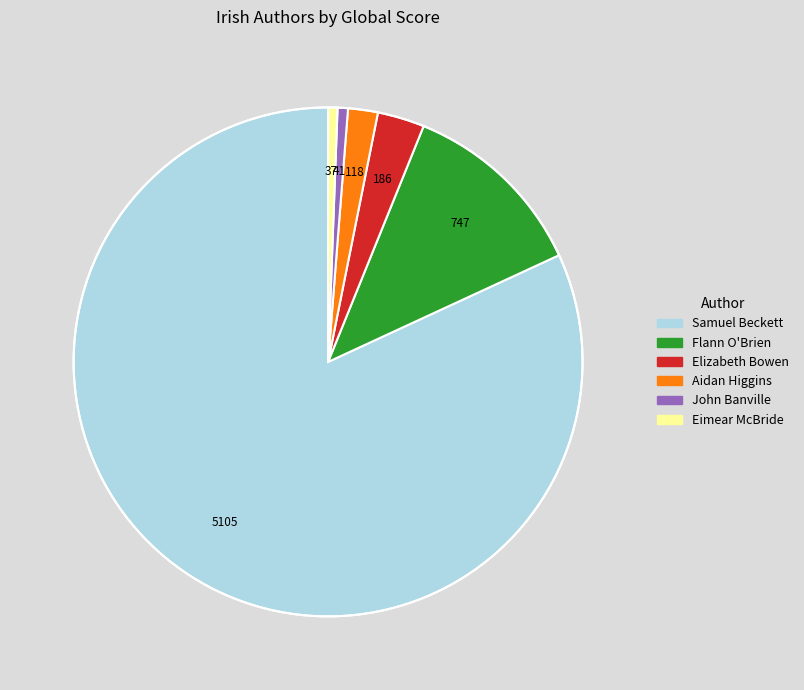

What is the largest slice in the pie chart?

Samuel Beckett